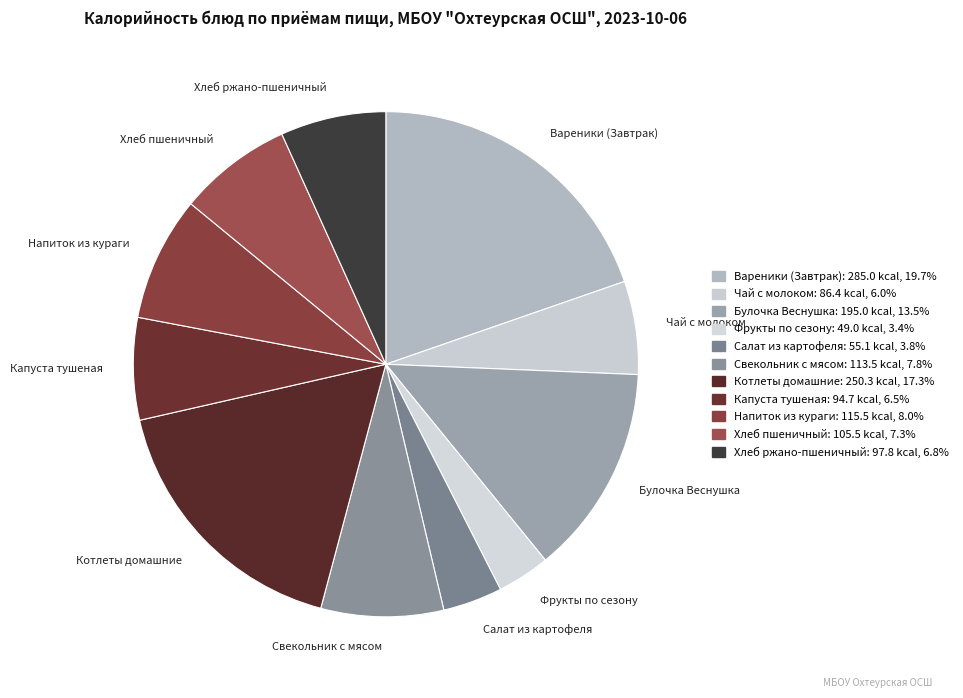

True or false: Хлеб пшеничный accounts for 20% of the total.

False